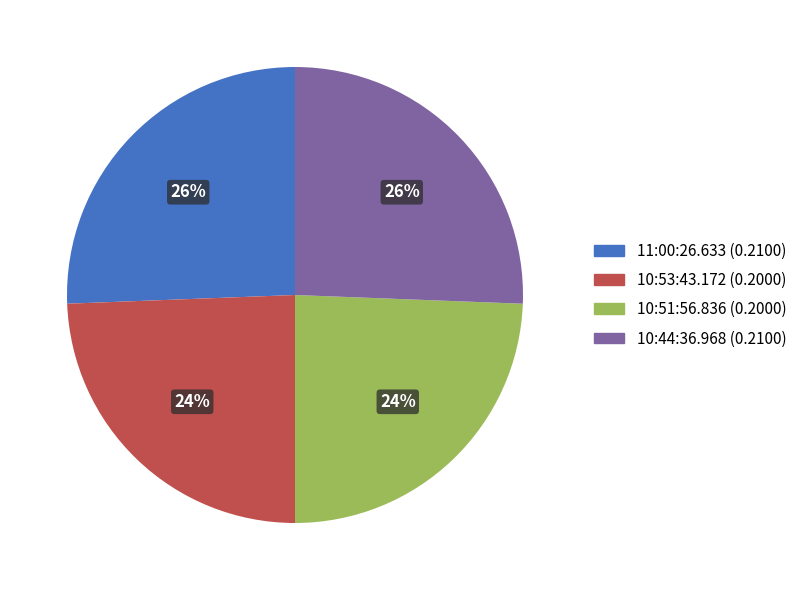

Is the sum of 10:51:56.836 and 10:53:43.172 greater than half?

No